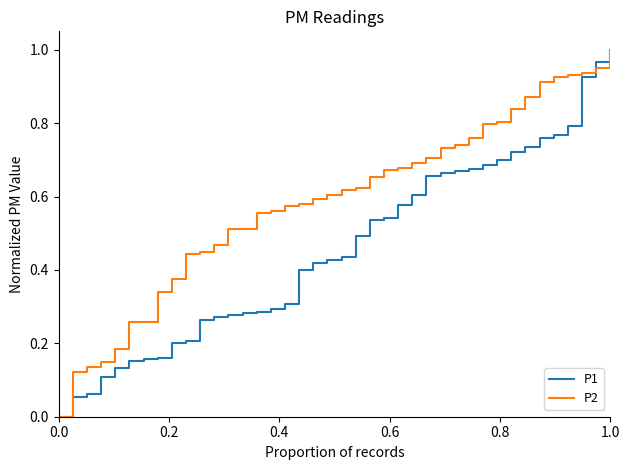

Rank the series by their average value, from lowest to highest.

P1, P2